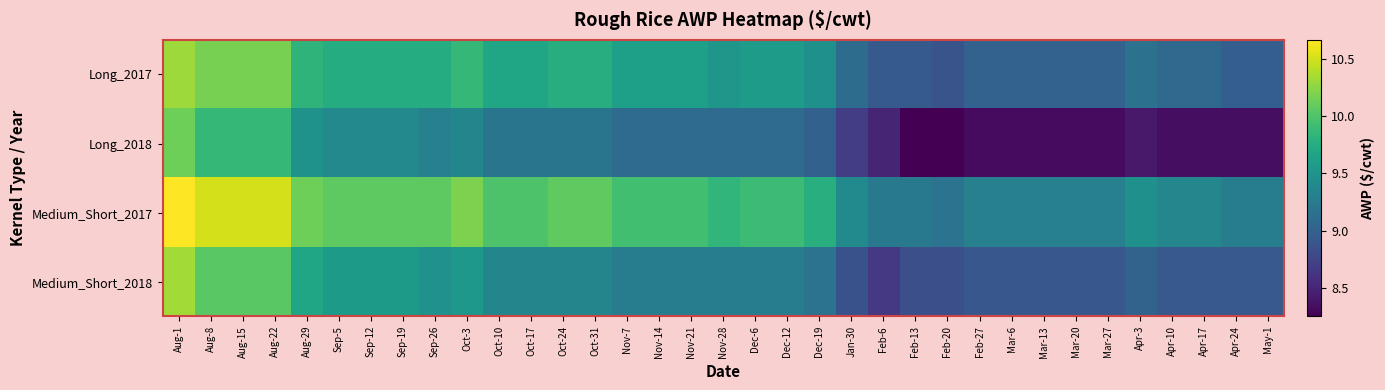

Rank the series by their maximum value, from lowest to highest.

Long_2018, Long_2017, Medium_Short_2018, Medium_Short_2017